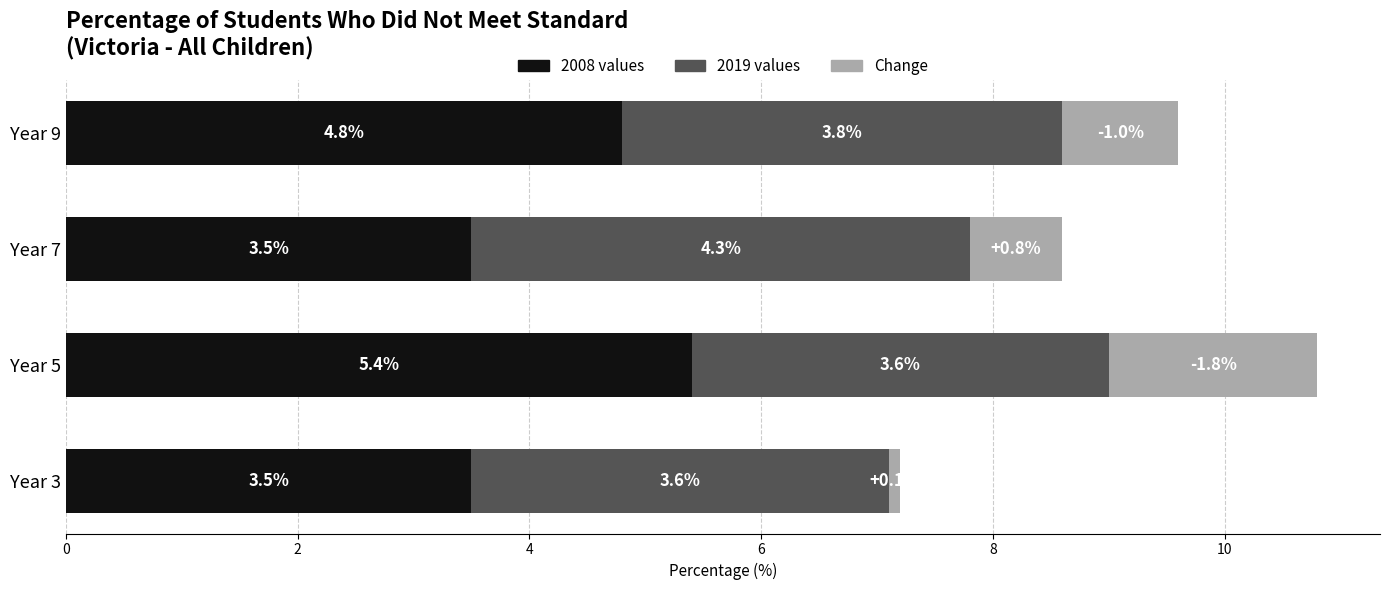

The 2008 values series shows 4.8 at Year 9. True or false?

True